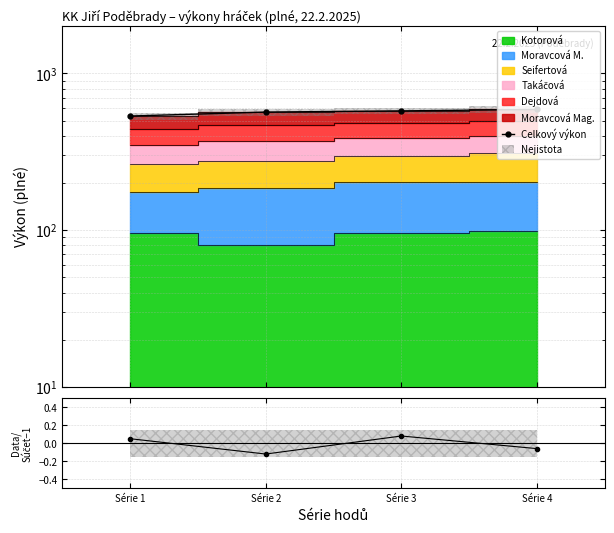

What is the value of the Celkový výkon point at the 1st from the left?

535.0